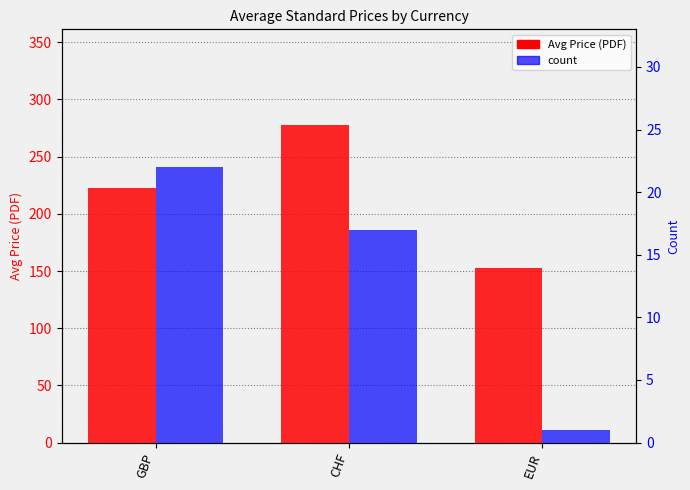

Reading left to right, what are all the values shown in this chart?

Avg Price (PDF): 222.5	277.9	152.5
count: 22.0	17.0	1.0